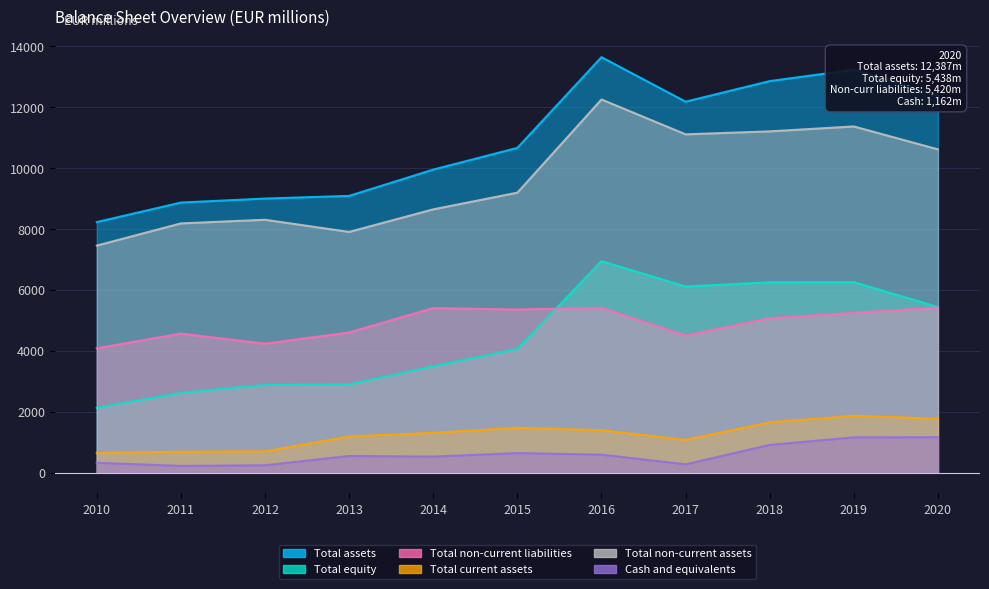

Reading left to right, extract all data points from this chart.

Total assets: 2010=8228.5	2011=8869.8	2012=9001.2	2013=9088.8	2014=9952.1	2015=10665.8	2016=13645.9	2017=12184.4	2018=12859.3	2019=13233.2	2020=12387.0
Total equity: 2010=2128.5	2011=2617.3	2012=2881.1	2013=2898.9	2014=3489.6	2015=4060.8	2016=6945.1	2017=6112.5	2018=6250.6	2019=6256.5	2020=5438.0
Total non-current liabilities: 2010=4081.8	2011=4565.0	2012=4234.8	2013=4604.0	2014=5403.3	2015=5355.7	2016=5412.9	2017=4500.3	2018=5071.5	2019=5247.7	2020=5420.0
Total current assets: 2010=644.7	2011=684.9	2012=696.3	2013=1184.1	2014=1305.4	2015=1471.5	2016=1389.9	2017=1073.5	2018=1650.9	2019=1862.9	2020=1770.0
Total non-current assets: 2010=7456.1	2011=8184.9	2012=8304.9	2013=7904.7	2014=8646.7	2015=9194.3	2016=12256.0	2017=11110.9	2018=11208.4	2019=11370.3	2020=10617.0
Cash and equivalents: 2010=321.0	2011=218.0	2012=240.0	2013=544.2	2014=524.5	2015=639.7	2016=587.5	2017=269.6	2018=909.1	2019=1155.3	2020=1162.0